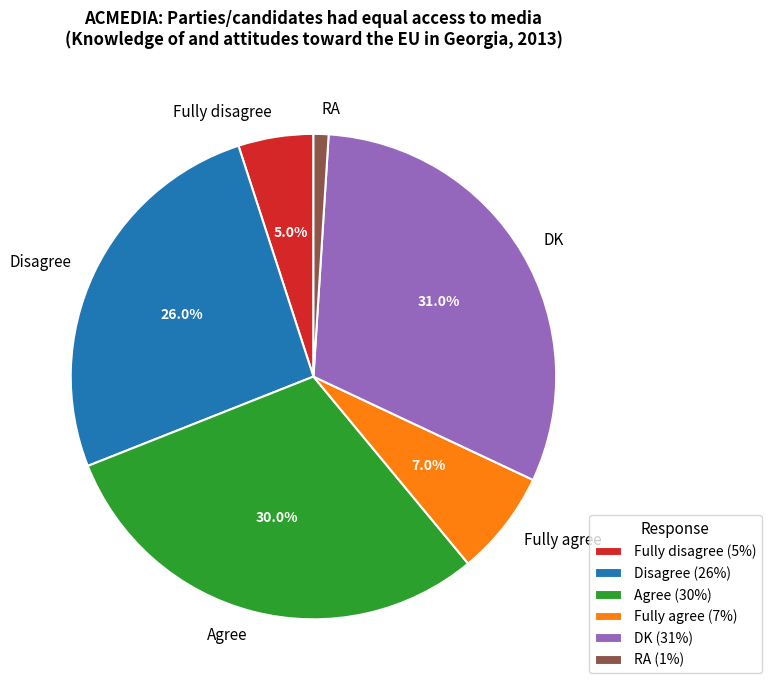

Count the number of slices in the pie.

6